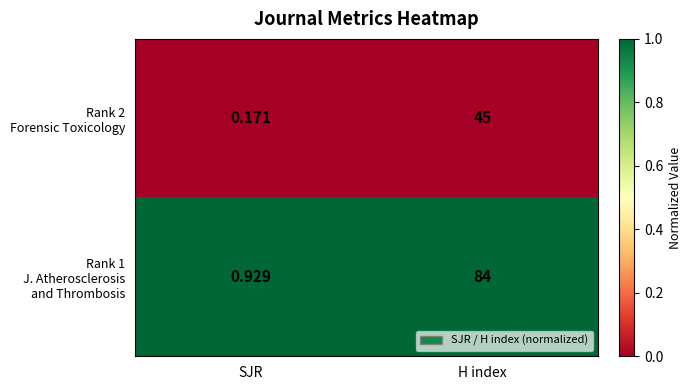

Which category has the highest value across all series?

H index